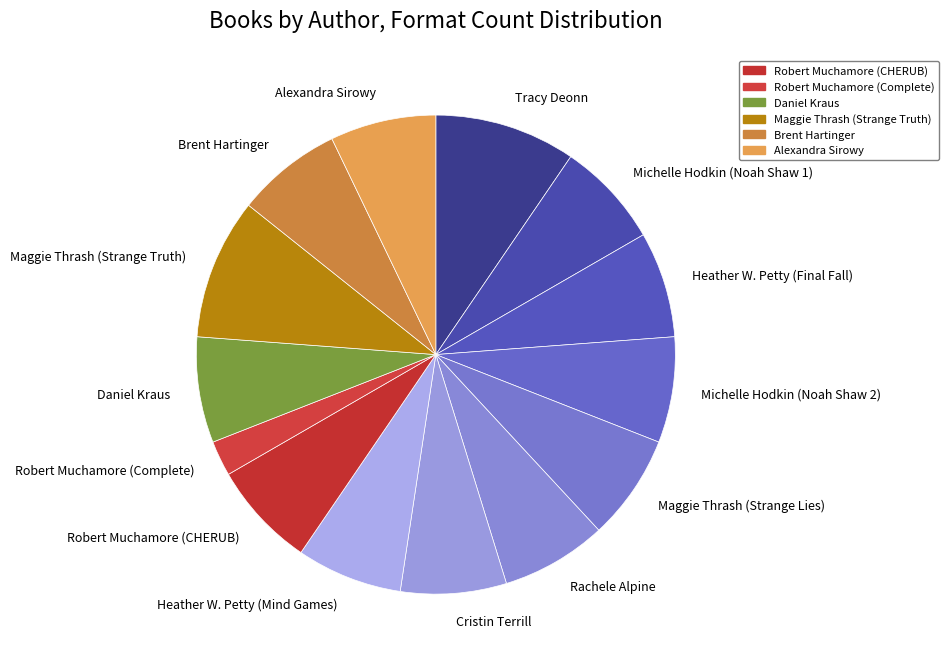

Combined, do Robert Muchamore (CHERUB) and Michelle Hodkin (Noah Shaw 1) account for over 50%?

No